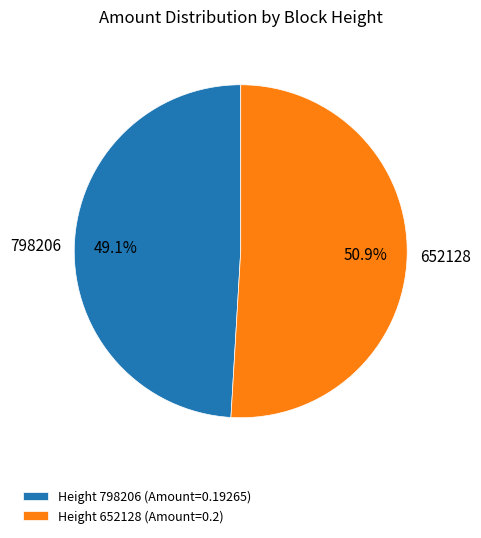

How much of the chart is everything except Height 652128 (Amount=0.2)?

49.1%